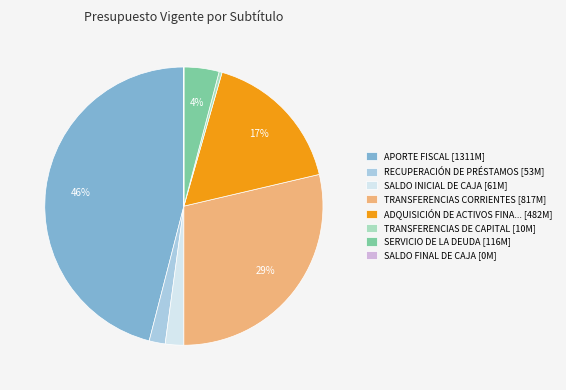

To the nearest percent, what is the difference between the largest and smallest slice percentages?

46%